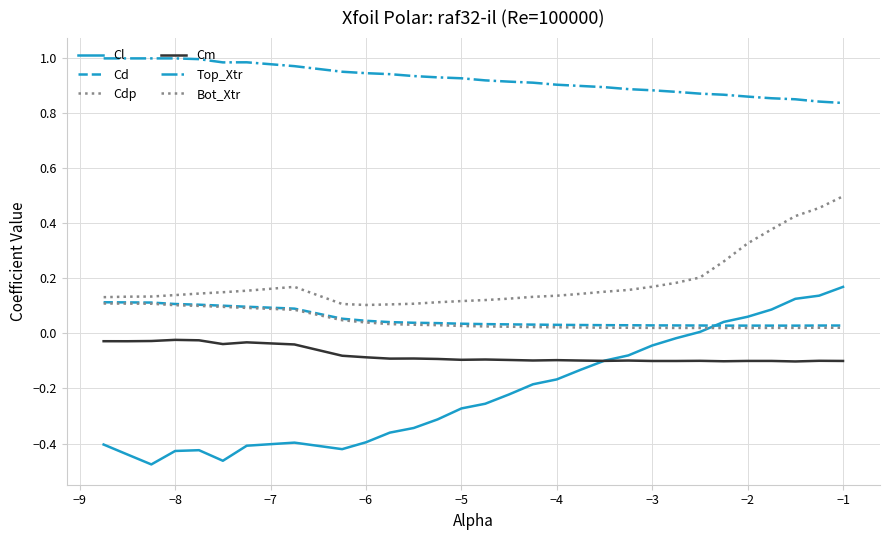

Does the chart have visible grid lines?

Yes